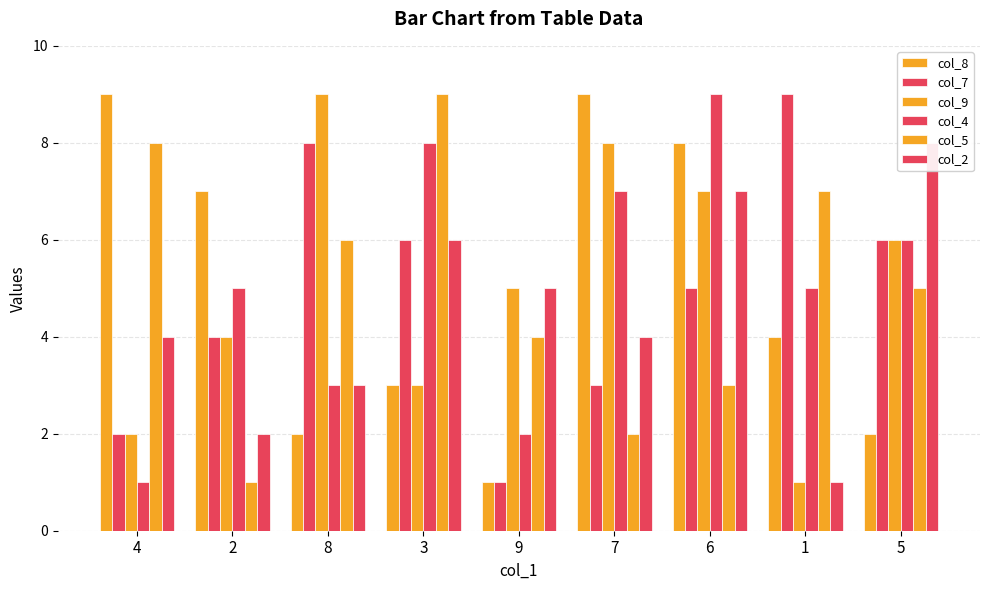

What are all the series names shown in the legend?

col_8, col_7, col_9, col_4, col_5, col_2